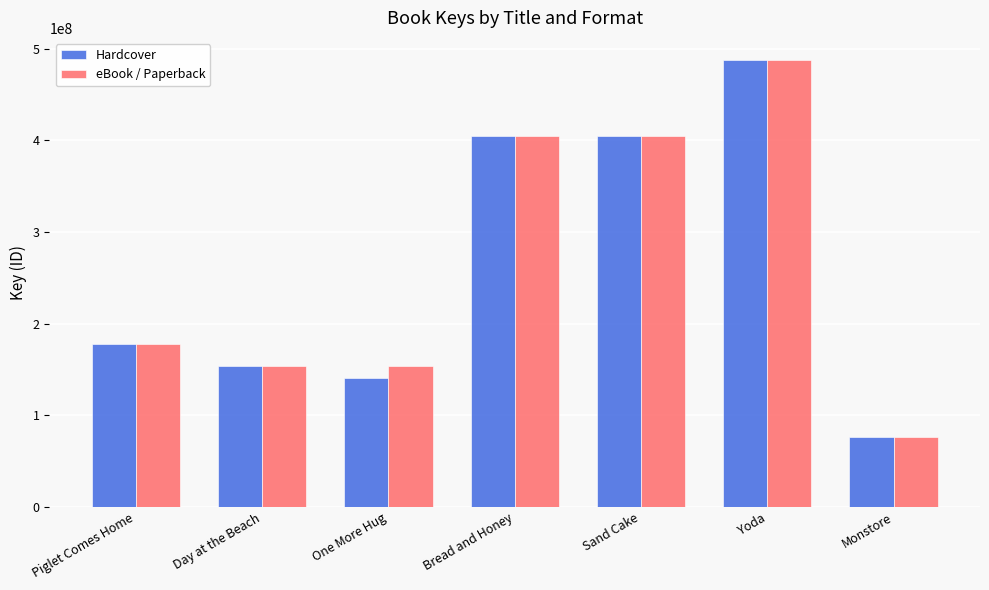

At which label is eBook / Paperback closest to 282175898?

Piglet Comes Home